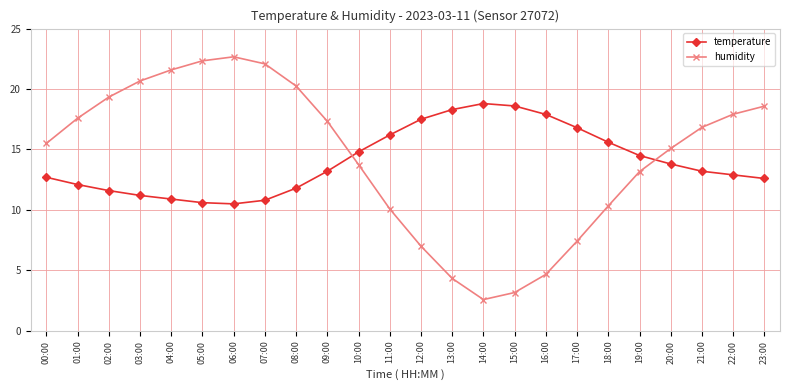

The value of temperature at 08:00 is 5.7. True or false?

False